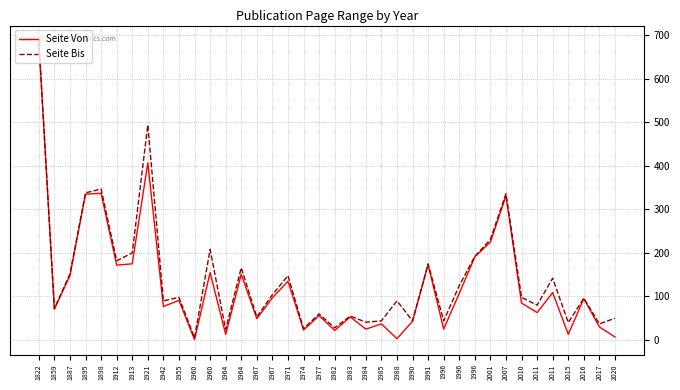

What is the value of the Seite Bis point at the 15th from the left?

53